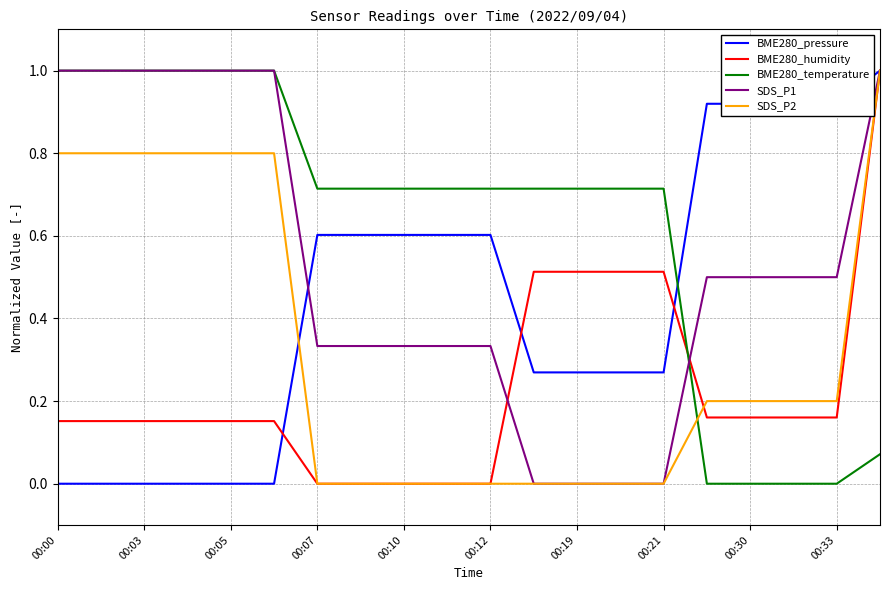

Which series has the largest total across all categories?

BME280_temperature